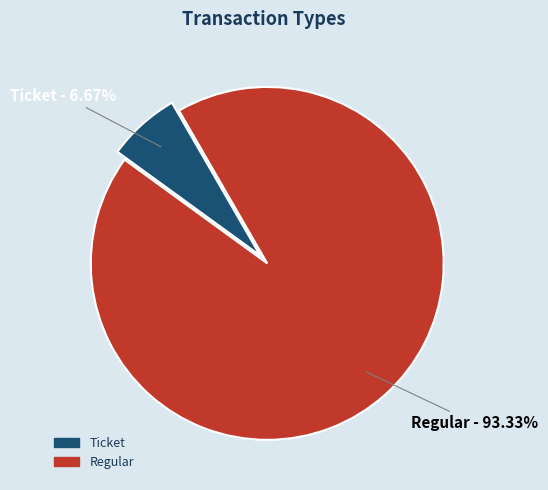

Which category has the smallest portion of the pie?

Ticket